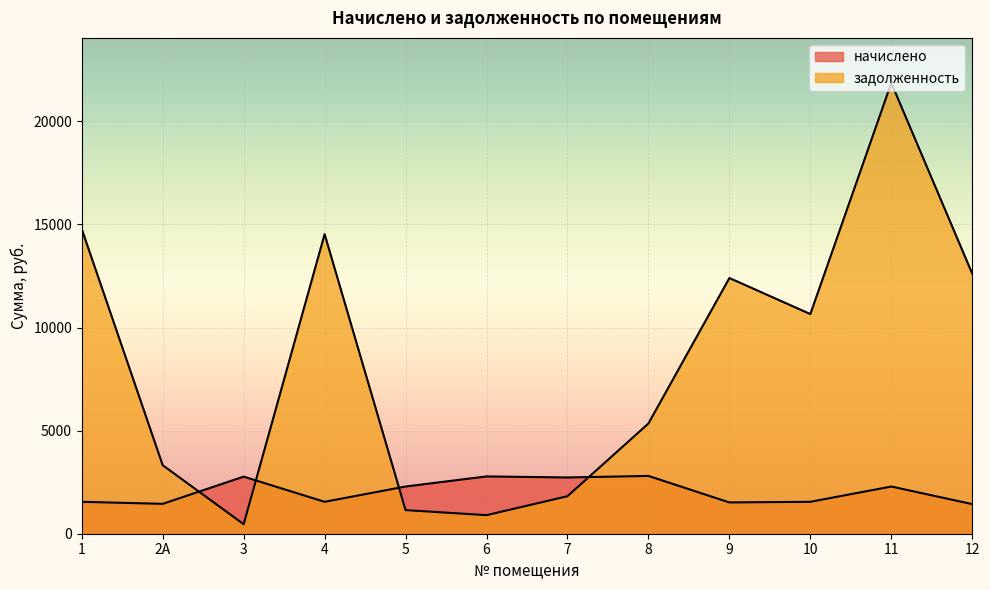

Which category has the lowest value in the начислено series?

12